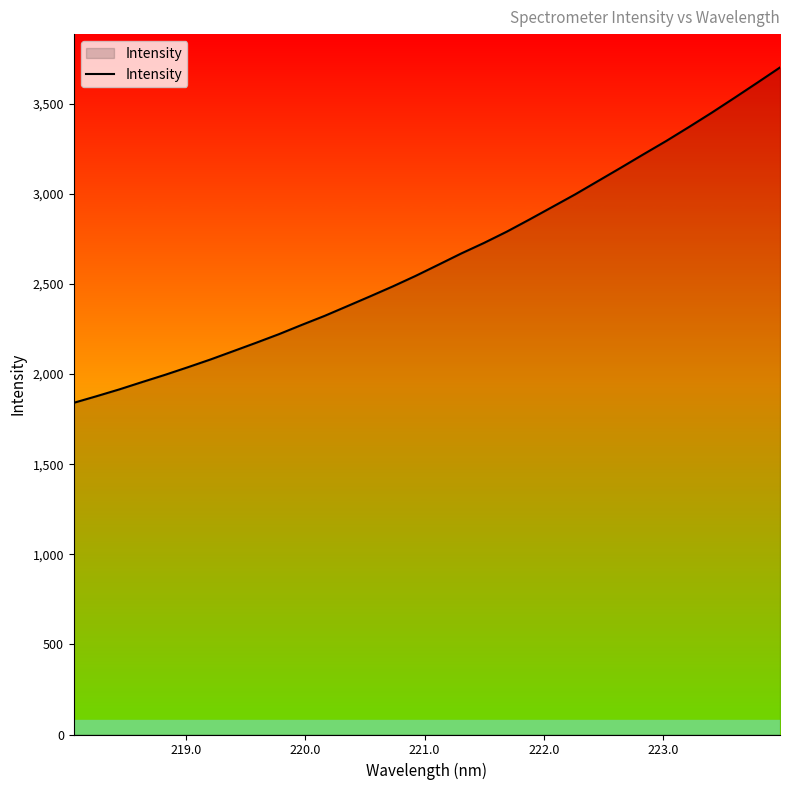

What is the minimum value shown in the chart?

1840.5